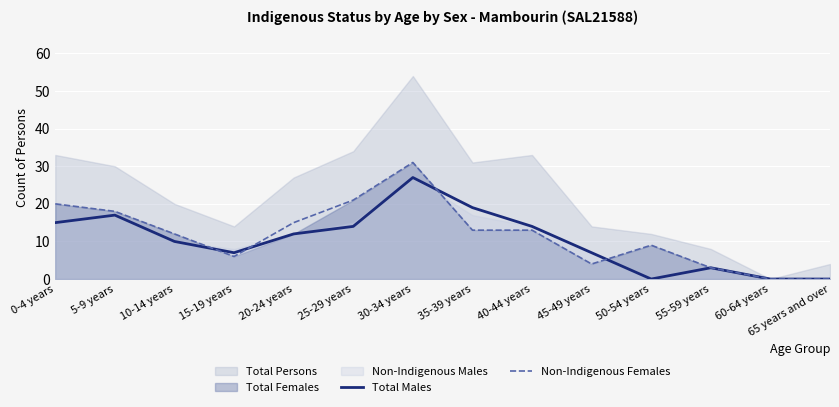

The Non-Indigenous Females series shows -22 at 60-64 years. True or false?

False